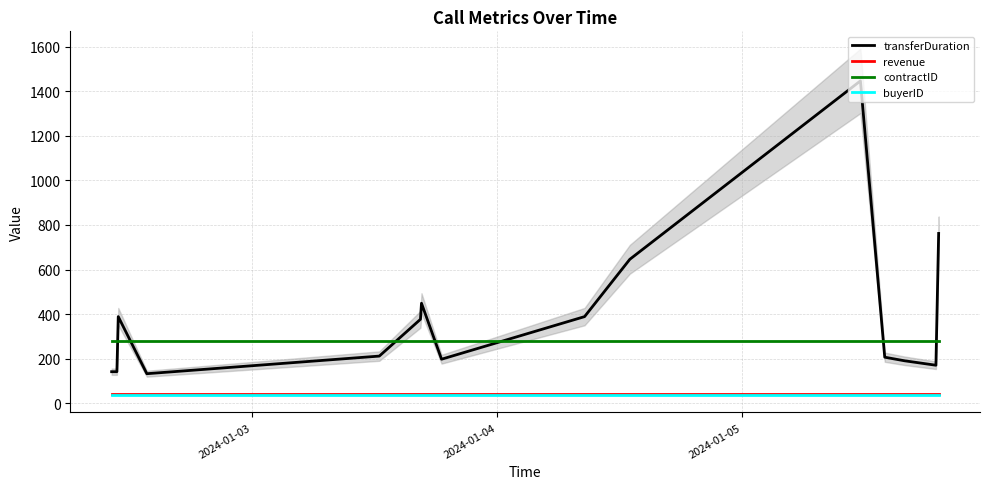

What is the highest value of the transferDuration series?

1446